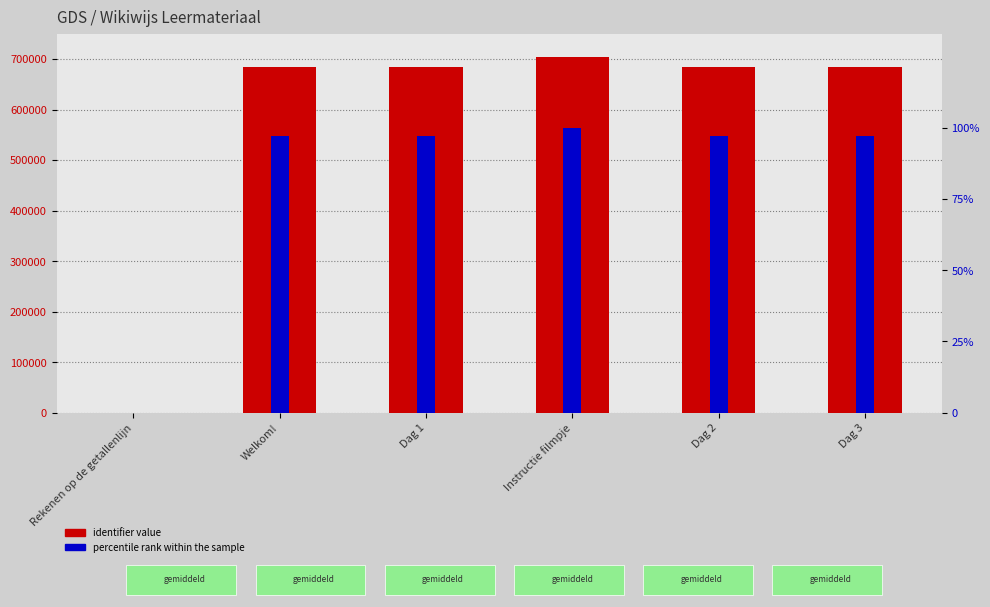

What is the label of the 6th bar from the left?

Dag 3